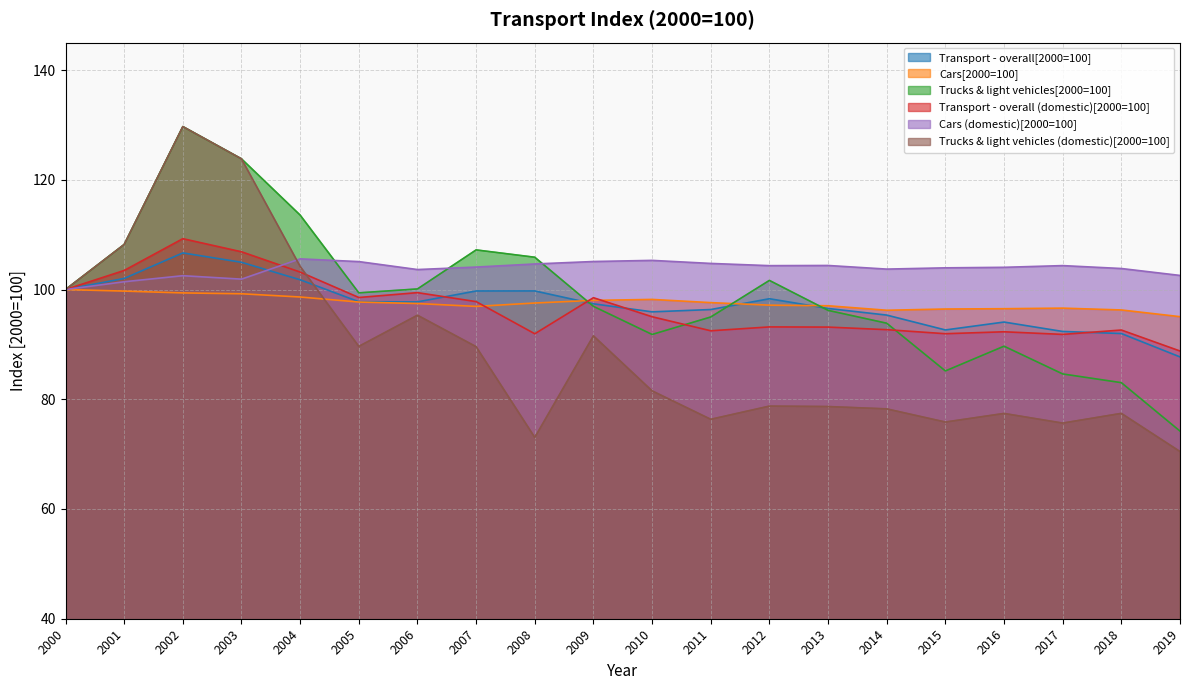

At how many categories does at least one series exceed 82?

20